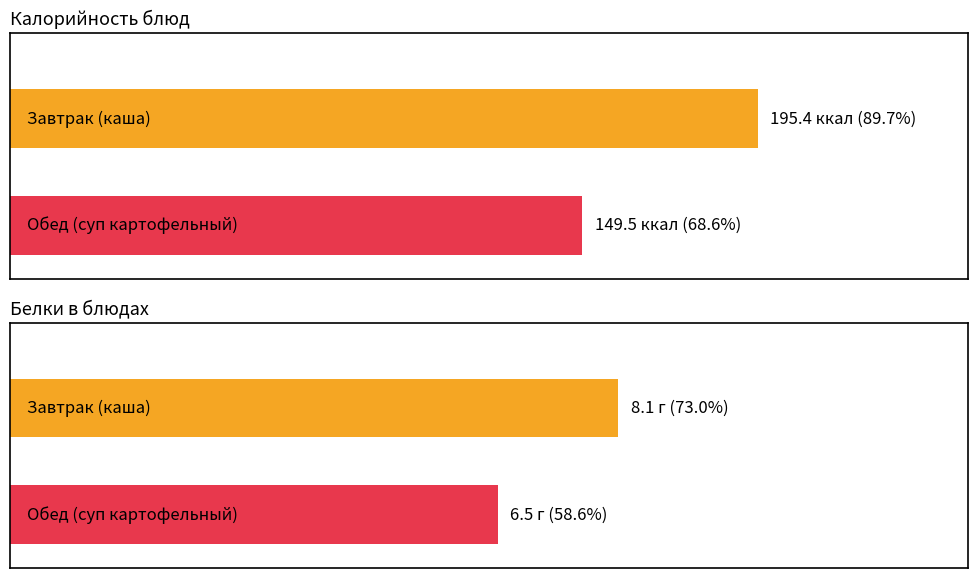

Reading left to right, transcribe all the data shown in this chart.

Калорийность: 89.7	68.6
Белки: 73.0	58.6